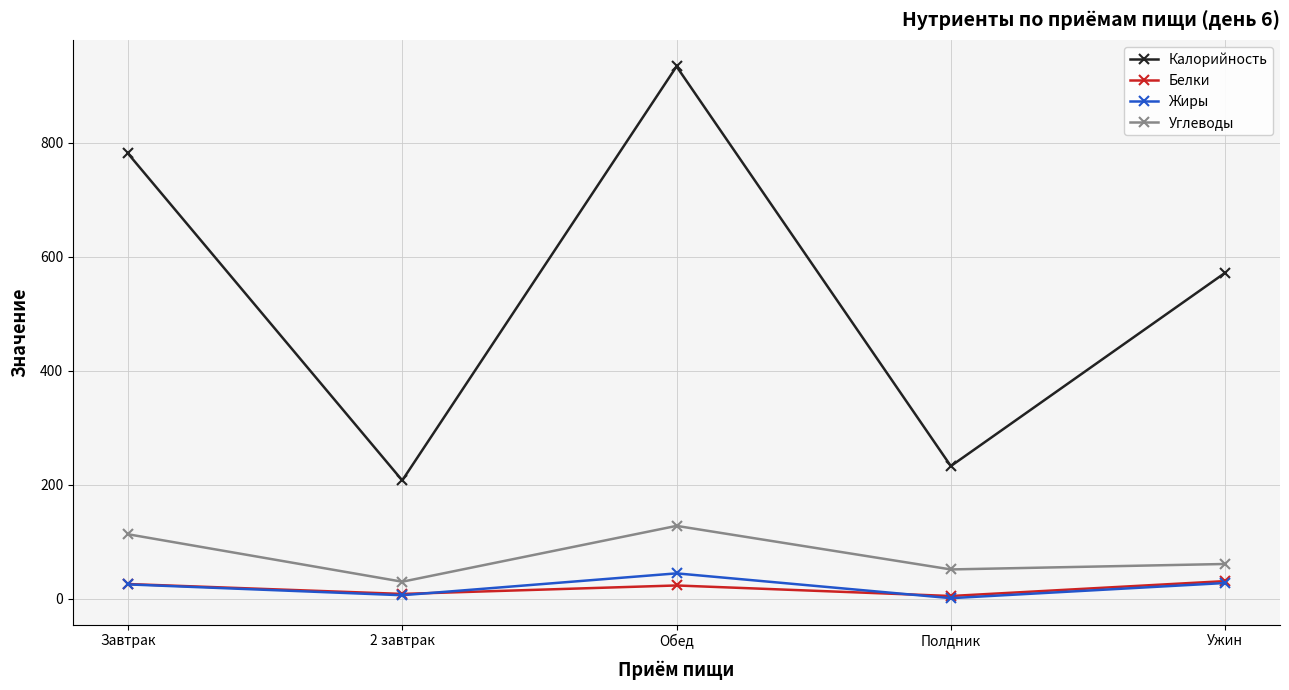

The value of Калорийность at Завтрак is 303.4. True or false?

False